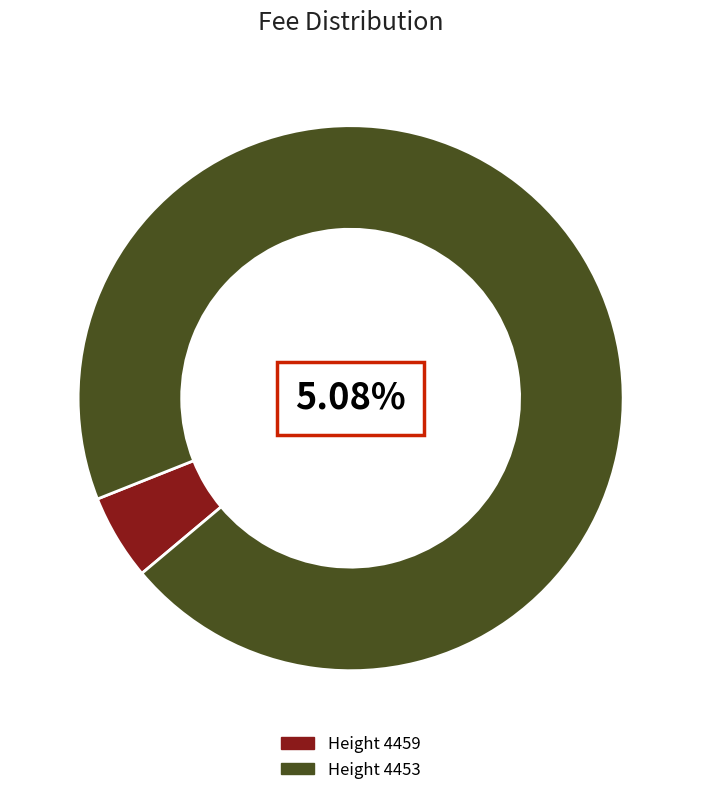

Which slice is the largest?

4453